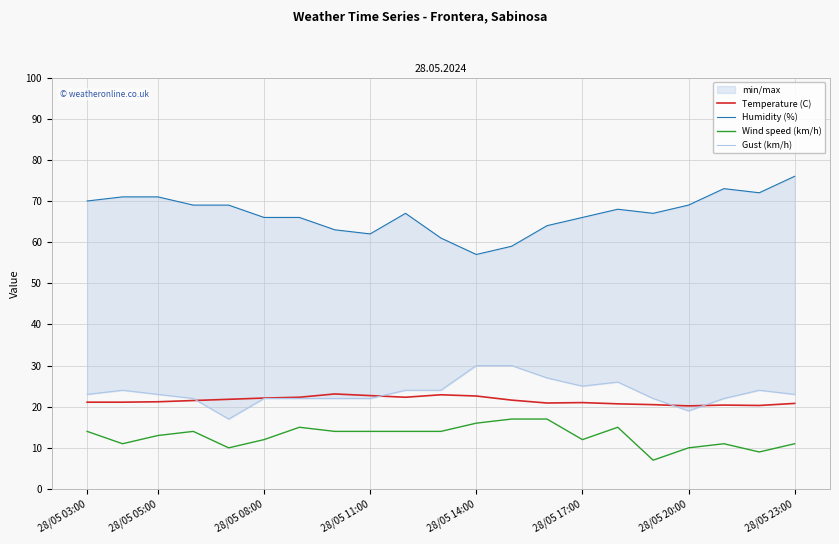

At which label does Humidity (%) first exceed 67?

28/05 03:00